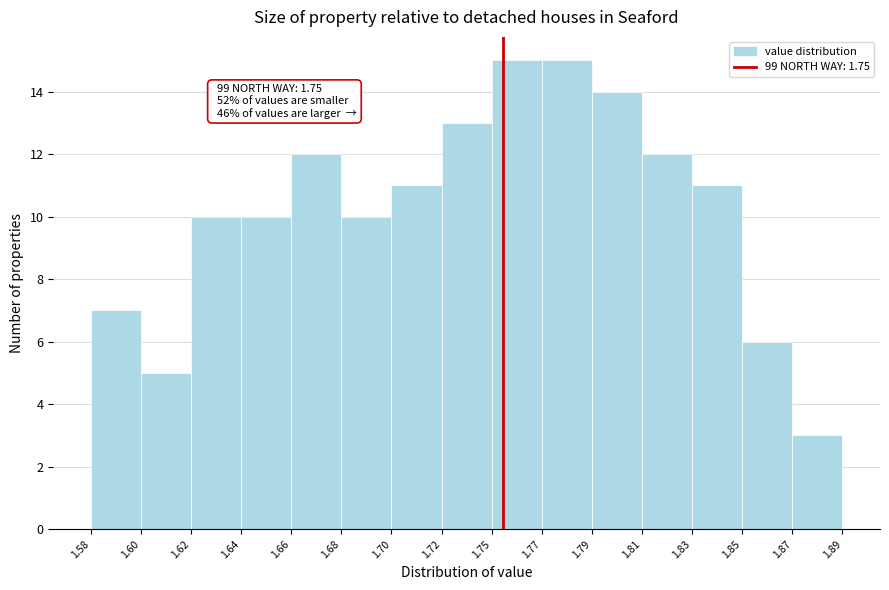

Reading left to right, extract all data points from this chart.

7	5	10	10	12	10	11	13	15	15	14	12	11	6	3